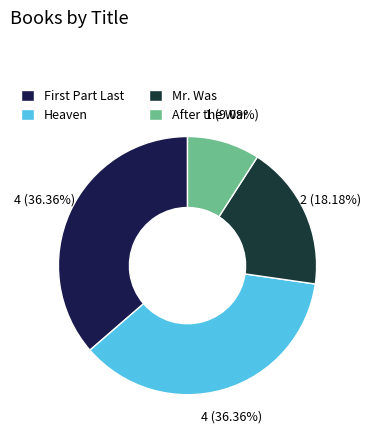

Is there any slice that represents more than half of the pie?

No